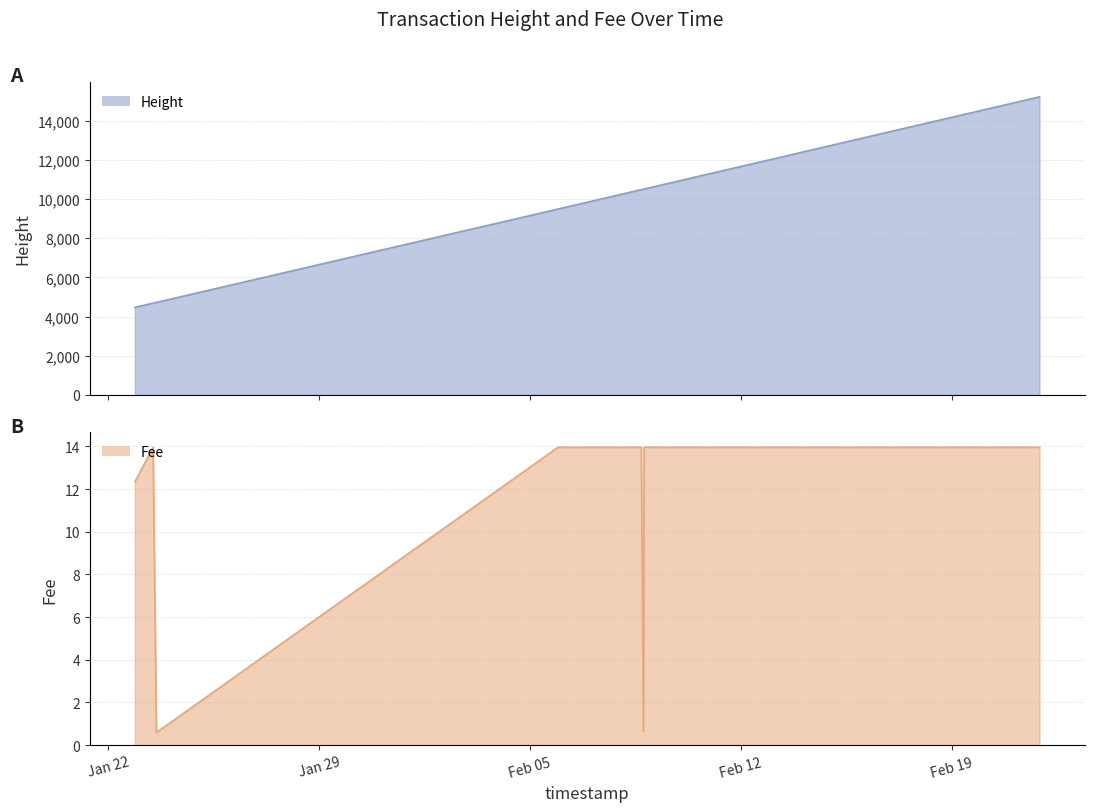

In Fee, how many points are higher than both neighbors (excluding endpoints)?

1